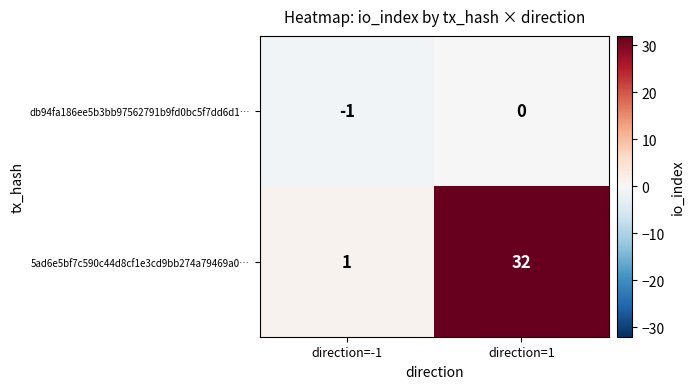

Rank the series at direction=1 from highest to lowest value.

5ad6e5bf7c590c44d8cf1e3cd9bb274a79469a0…, db94fa186ee5b3bb97562791b9fd0bc5f7dd6d1…